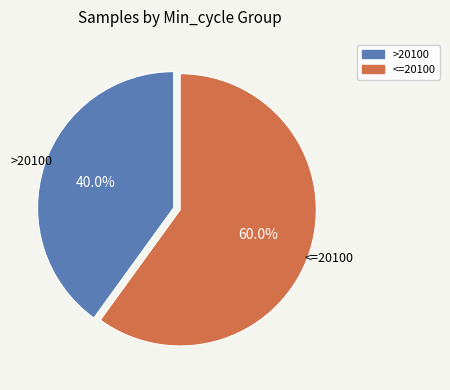

Does any single category account for the majority?

Yes